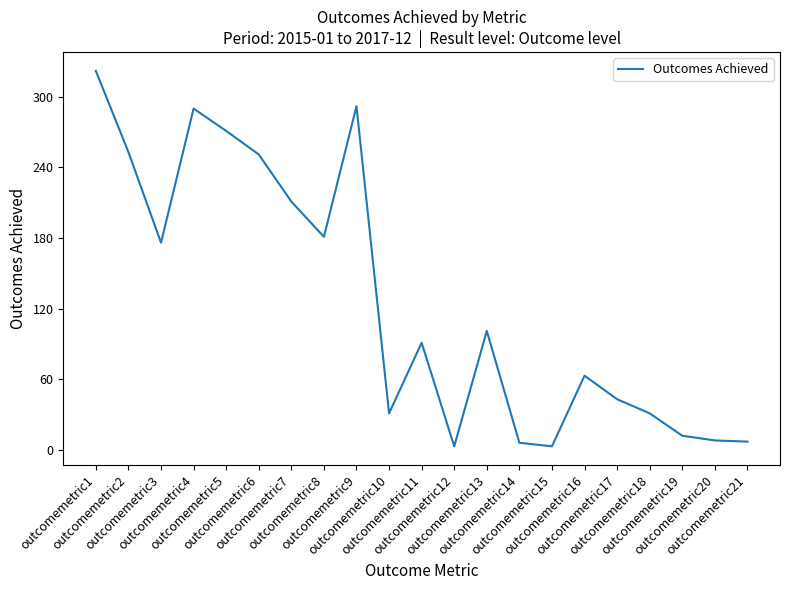

What is the difference between the maximum and minimum values?

319